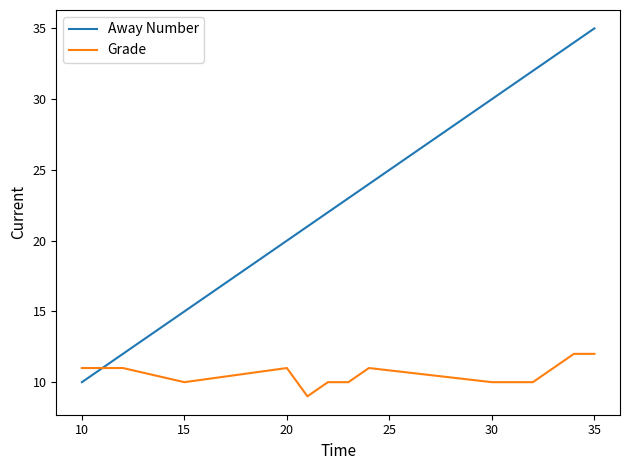

What is the difference between the second highest and minimum values in the Grade series?

3